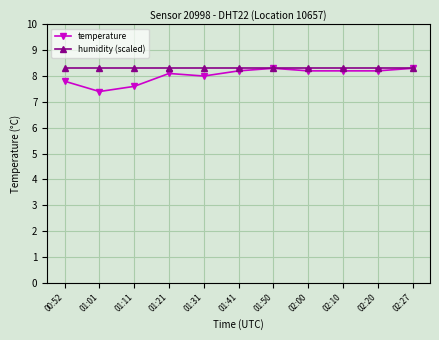

What is the minimum value for temperature?

7.4